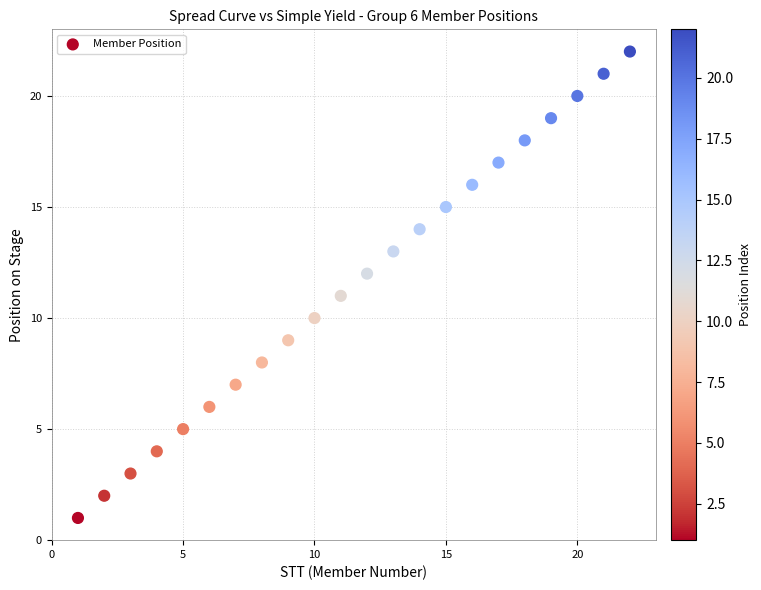

What is the range of X values (max minus min)?

21